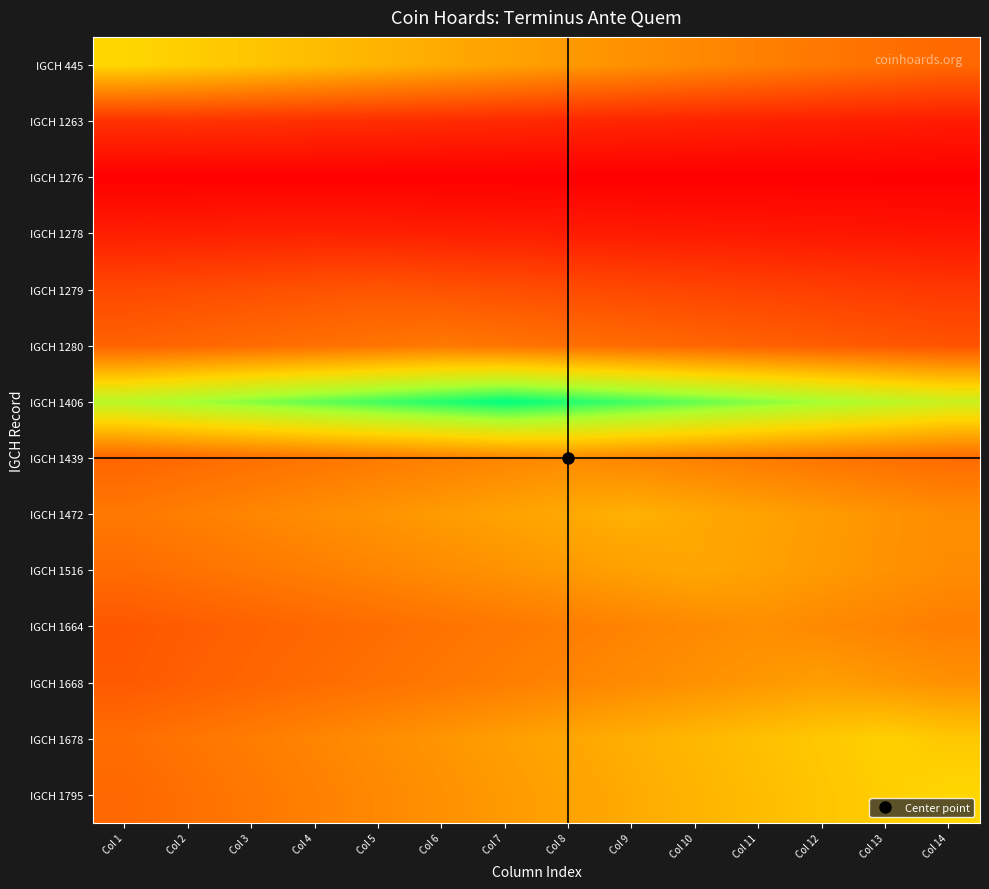

Between Col 9 and Col 13, which is larger?

Col 9